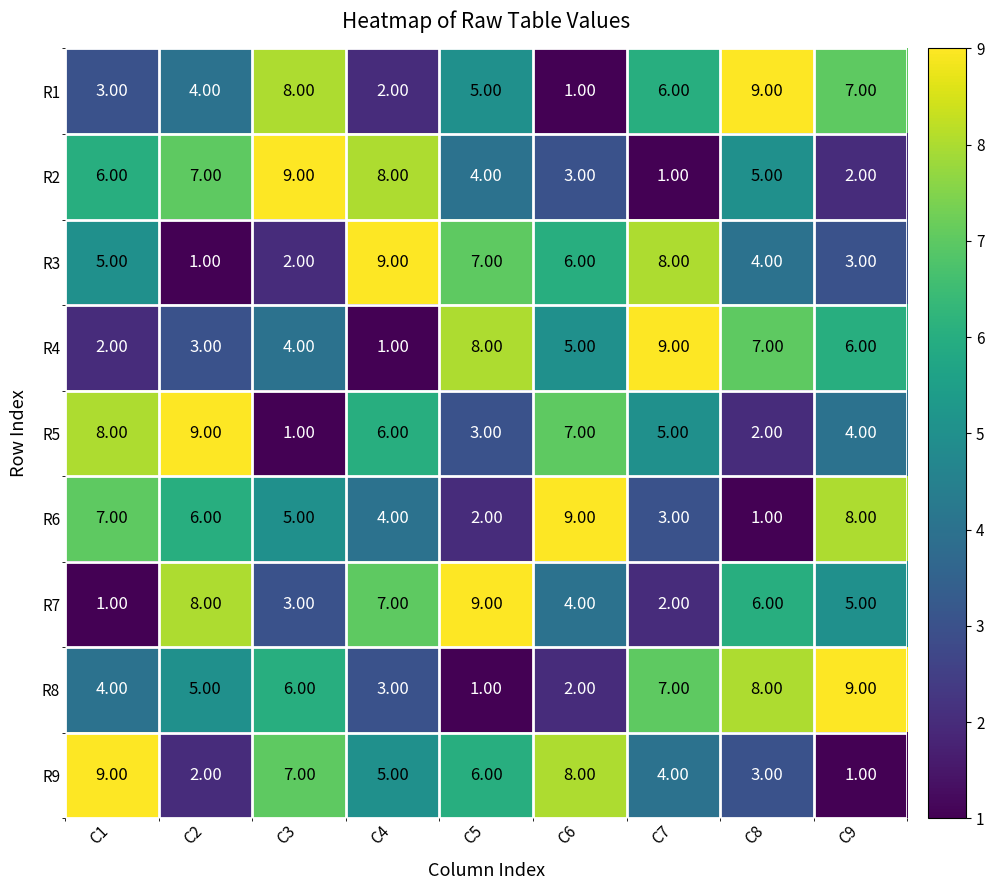

How many distinct data groups are displayed?

9